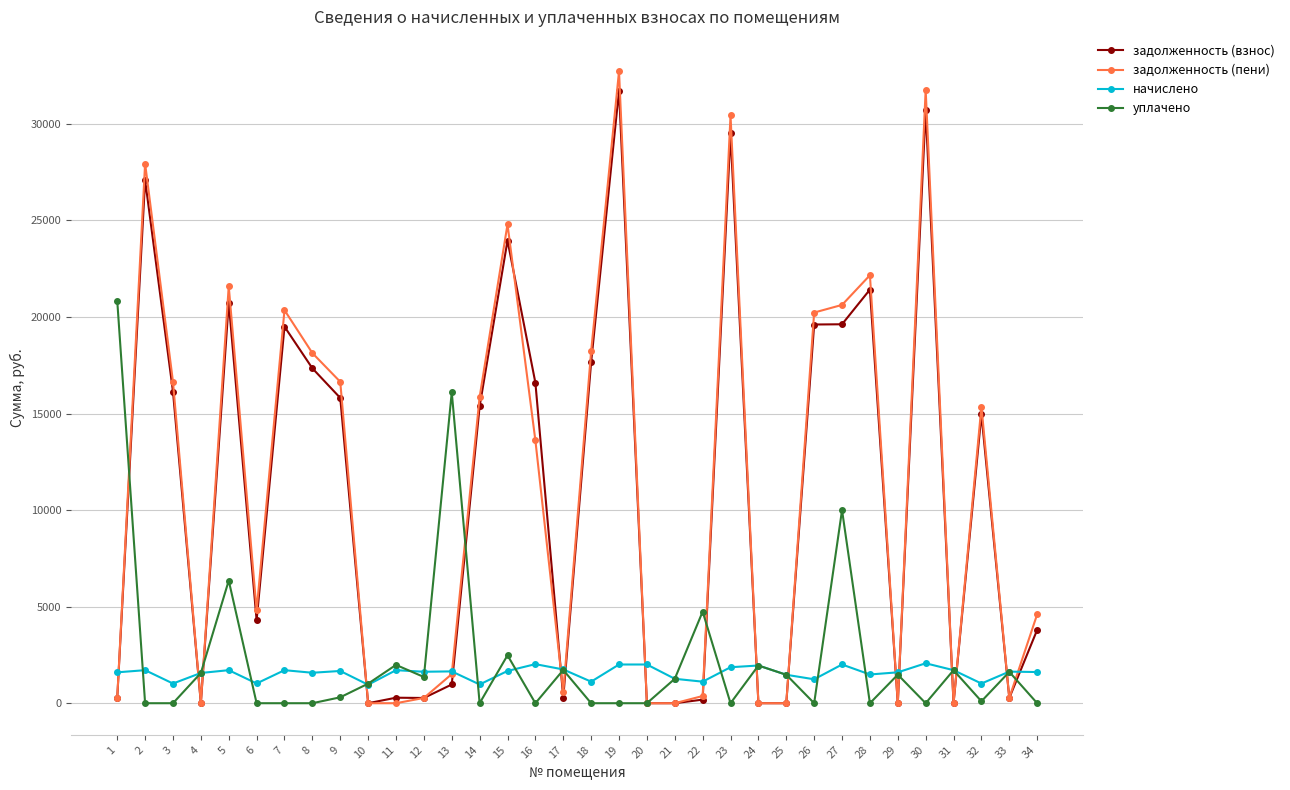

True or false: задолженность (взнос) and начислено cross at least once.

True